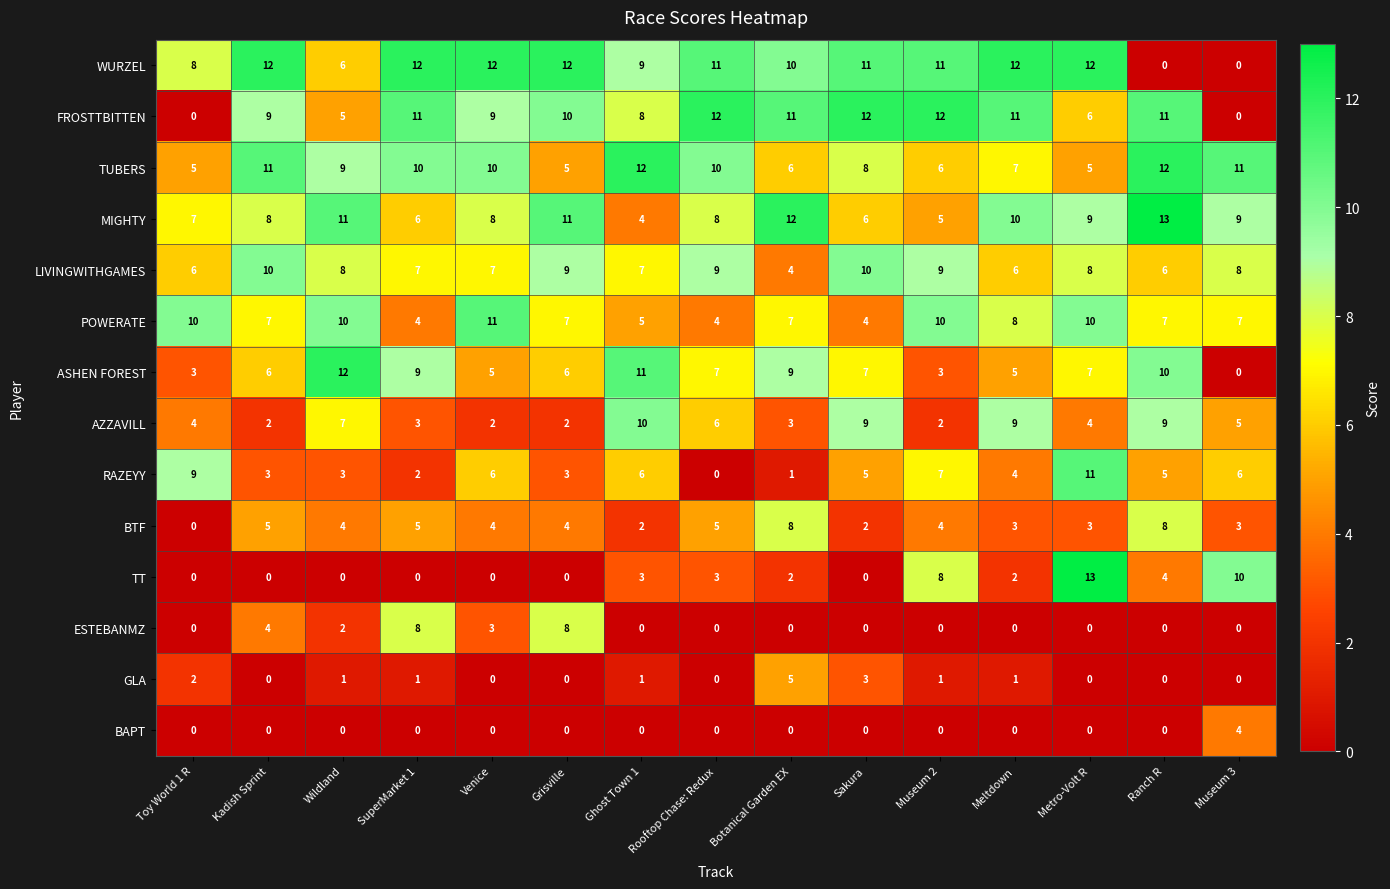

True or false: RAZEYY has a value of 8 at Ghost Town 1.

False